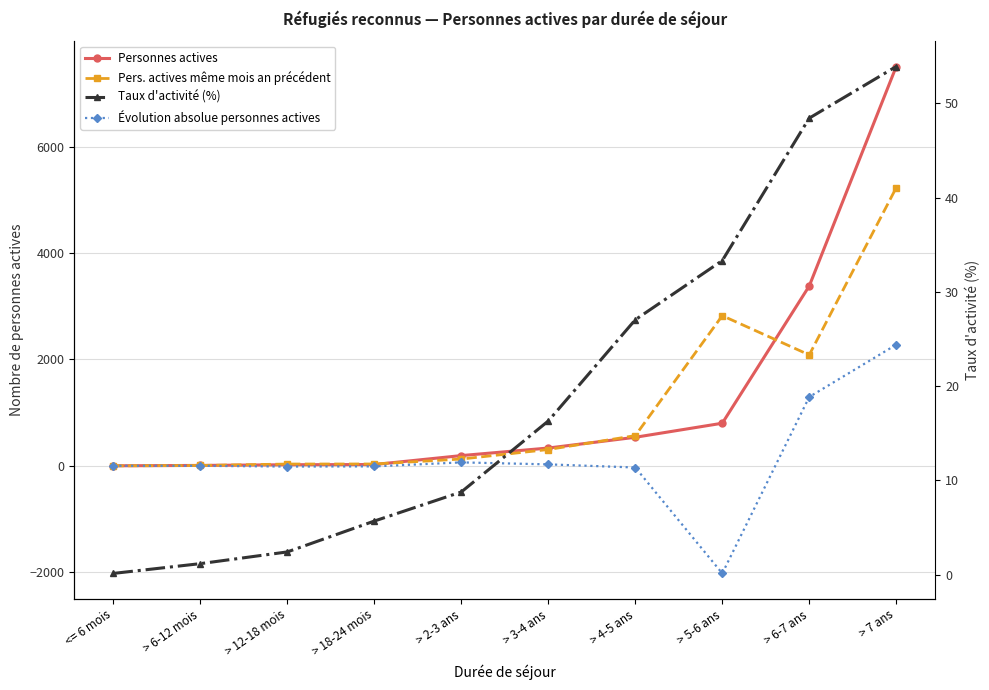

The Personnes actives series shows 474.3 at > 3-4 ans. True or false?

False